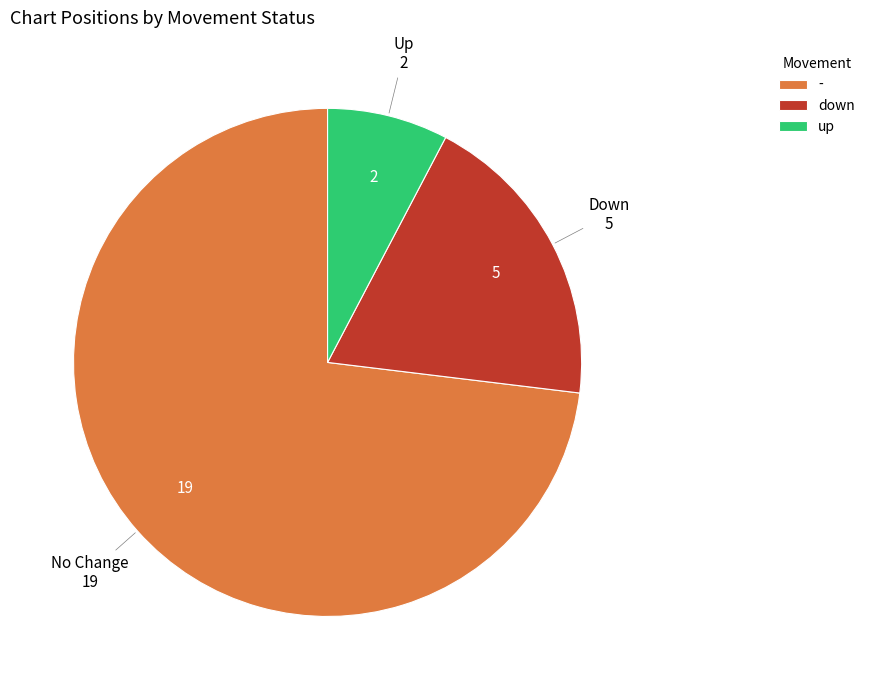

Is it true that - is 65% of the pie?

False